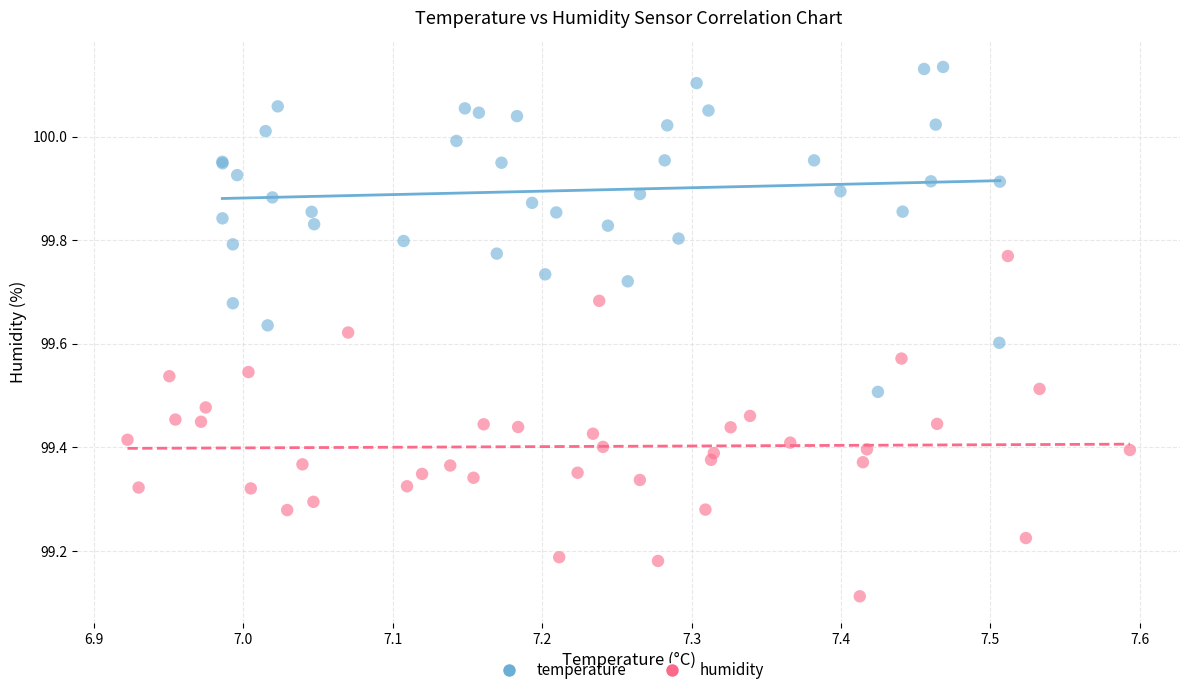

Which series contains the lowest Y value?

humidity